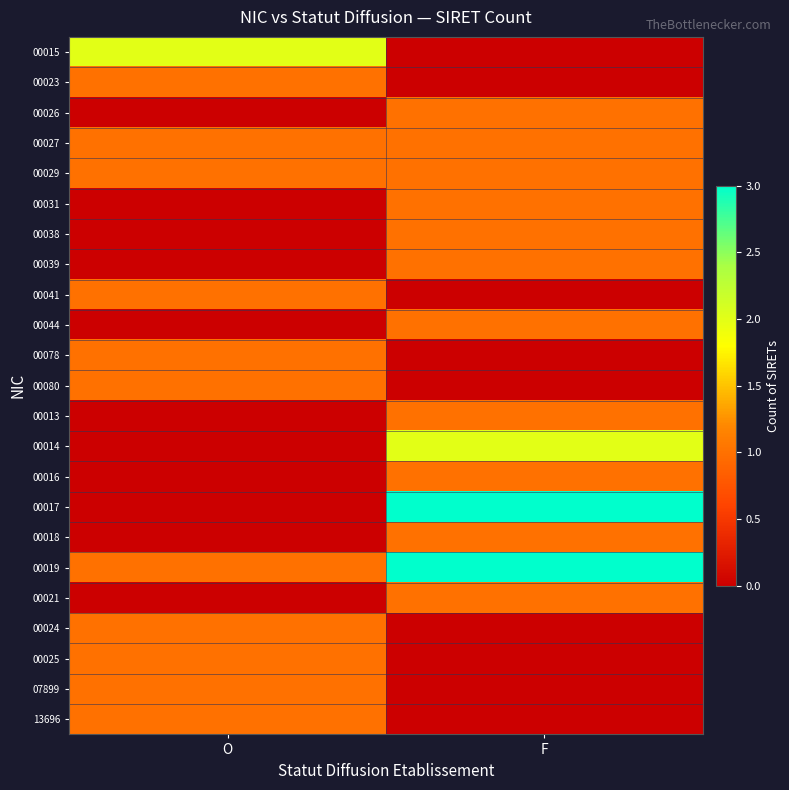

Reading left to right, extract all data points from this chart.

00015: O=2	F=0
00023: O=1	F=0
00026: O=0	F=1
00027: O=1	F=1
00029: O=1	F=1
00031: O=0	F=1
00038: O=0	F=1
00039: O=0	F=1
00041: O=1	F=0
00044: O=0	F=1
00078: O=1	F=0
00080: O=1	F=0
00013: O=0	F=1
00014: O=0	F=2
00016: O=0	F=1
00017: O=0	F=3
00018: O=0	F=1
00019: O=1	F=3
00021: O=0	F=1
00024: O=1	F=0
00025: O=1	F=0
07899: O=1	F=0
13696: O=1	F=0